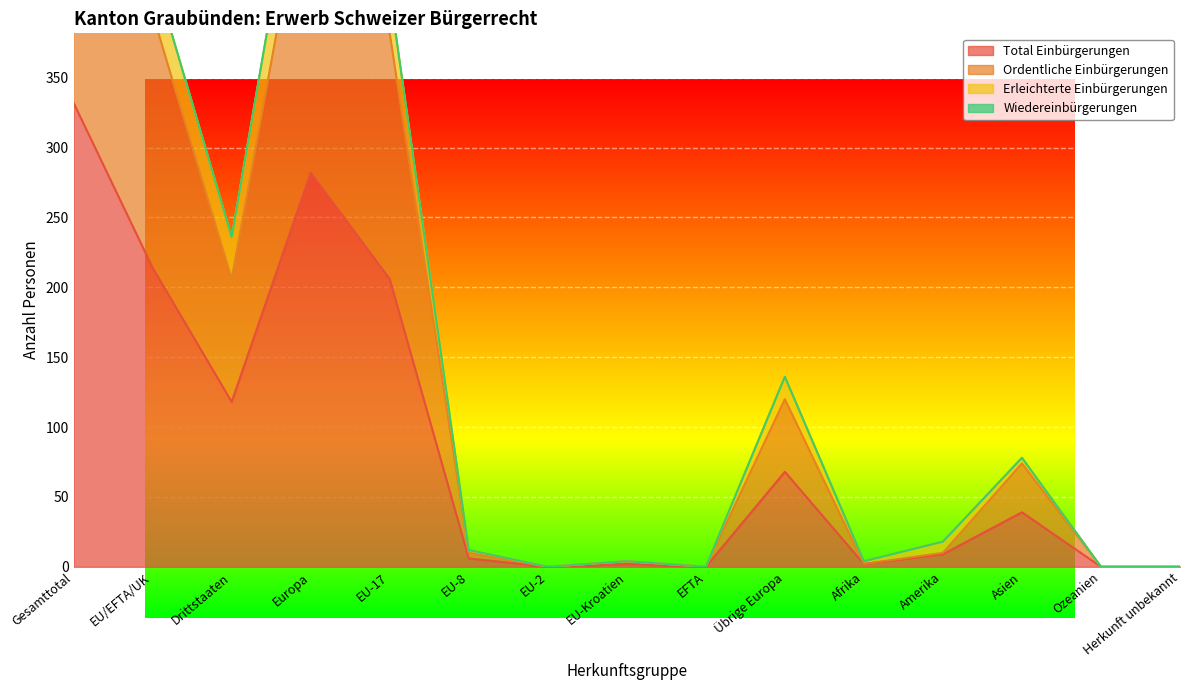

How many positive values does the Ordentliche Einbürgerungen series have?

11